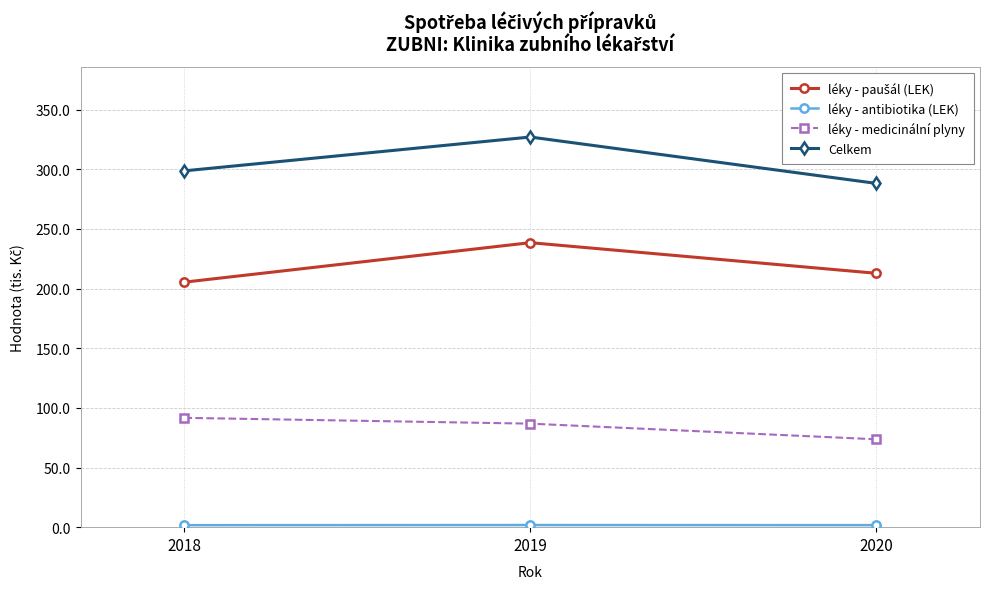

Which series has the largest total across all categories?

Celkem